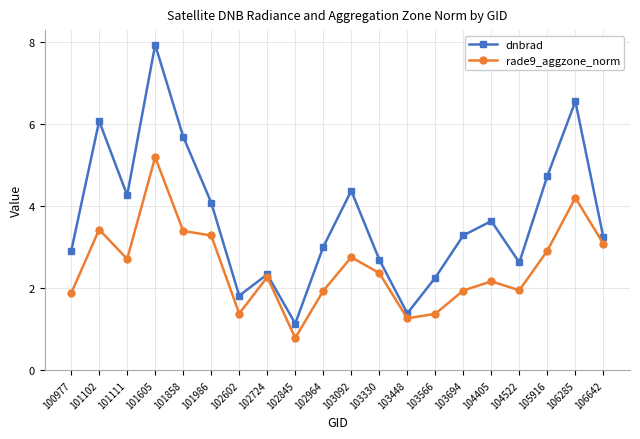

Read the dnbrad value at 103092.

4.4